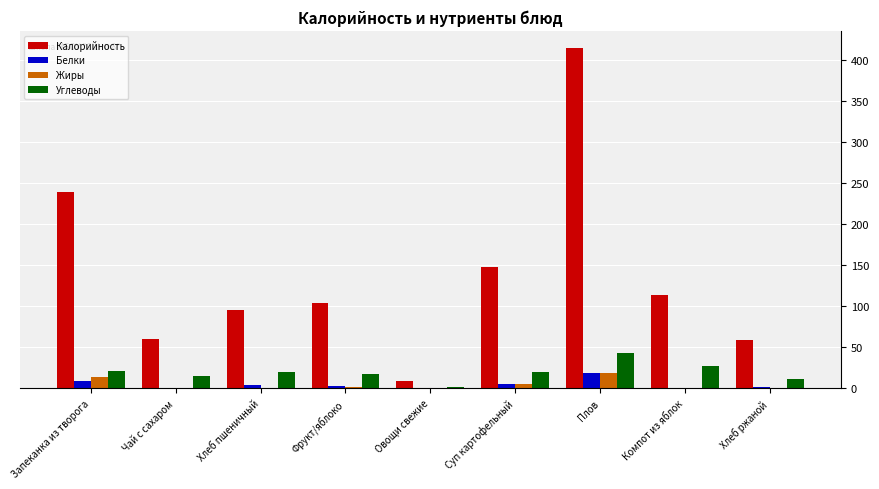

How many categories are shown in the chart?

9